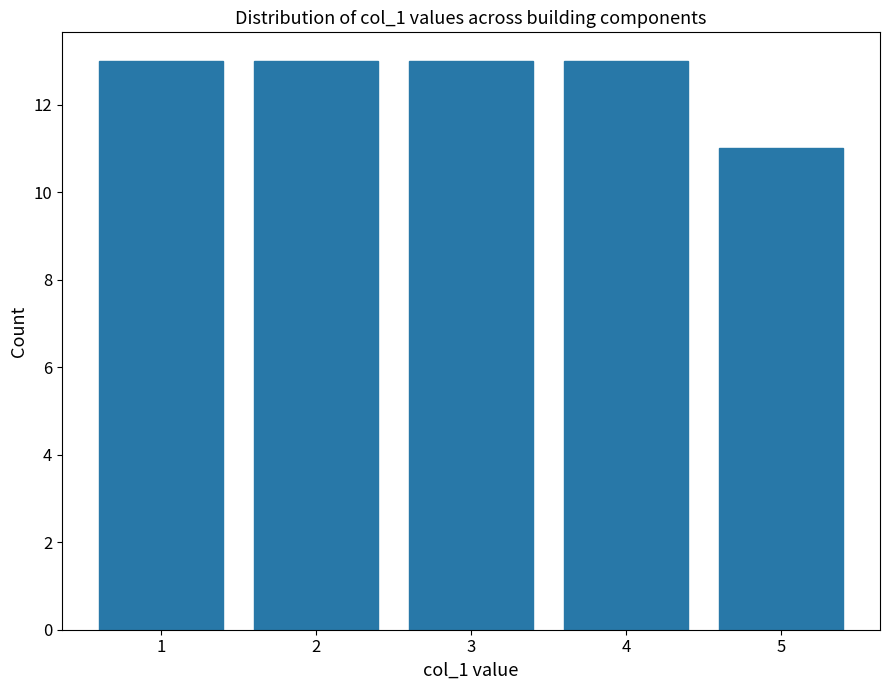

Reading left to right, list every bar in this chart as the range it spans on the x-axis followed by its height. The values are not printed on the chart, so give them approximately, as read against the axis.

0.5 to 1.5: 13
1.5 to 2.5: 13
2.5 to 3.5: 13
3.5 to 4.5: 13
4.5 to 5.5: 11